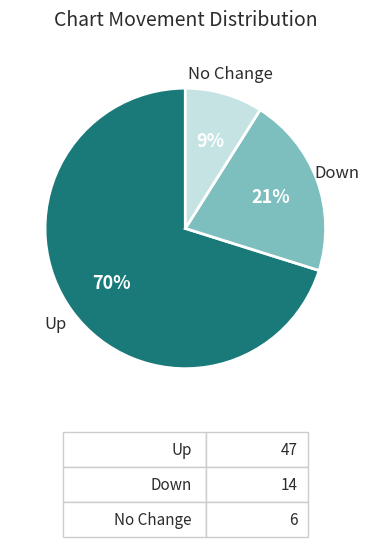

Which category accounts for the majority?

Up